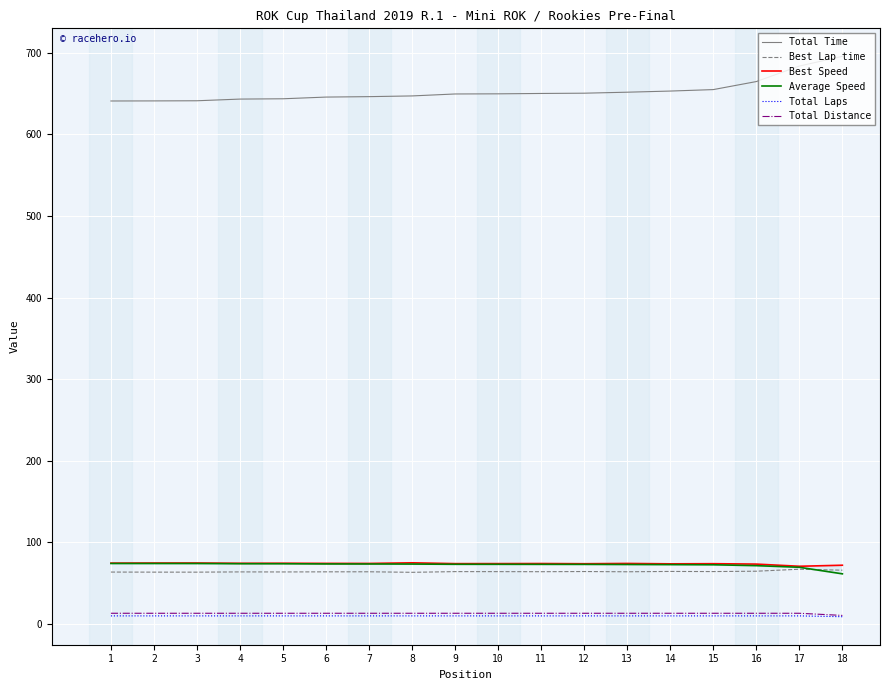

True or false: Total Time and Total Distance cross at least once.

False